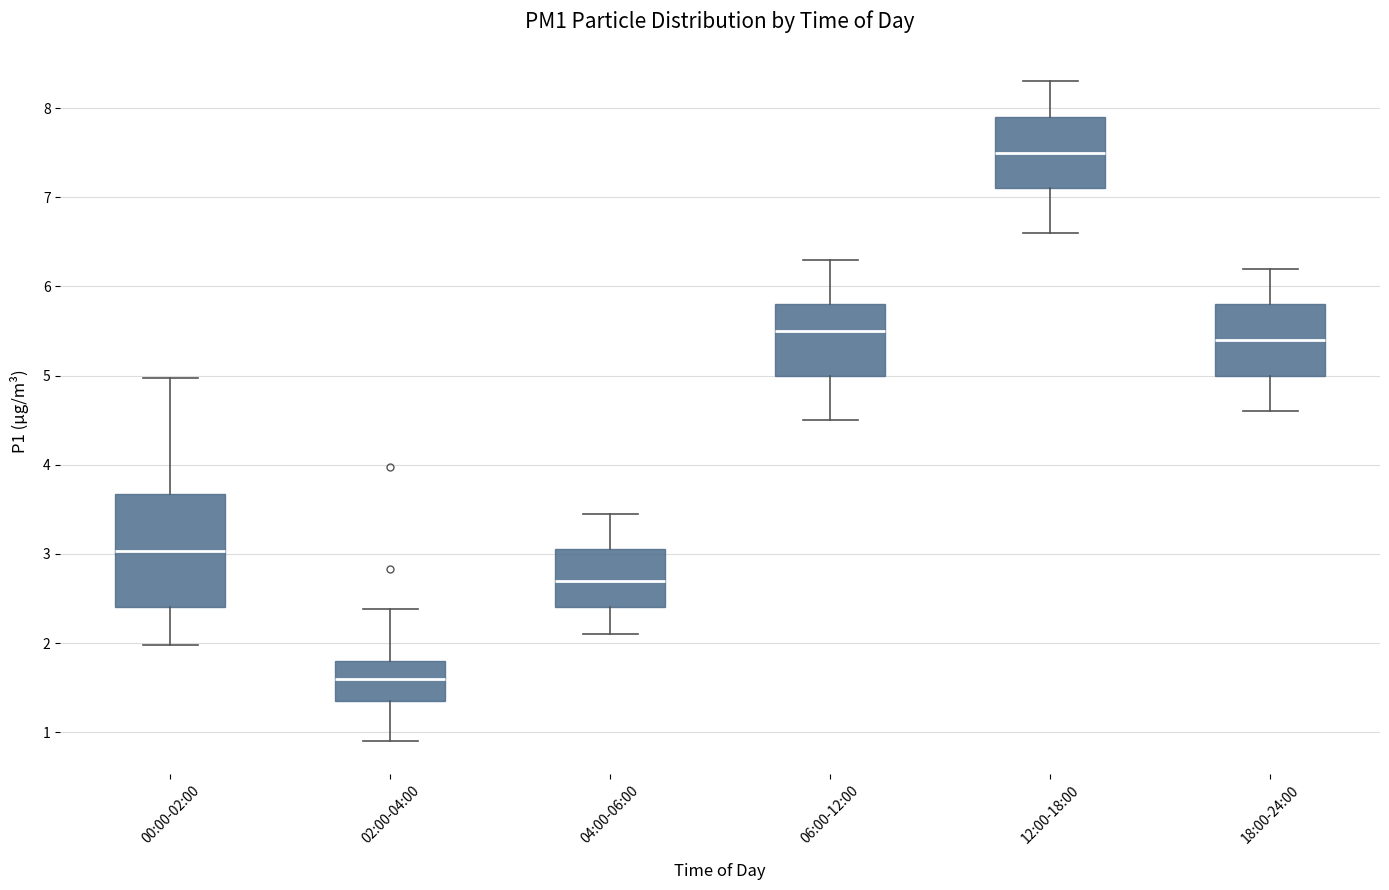

Which box has the lowest median line?

02:00-04:00